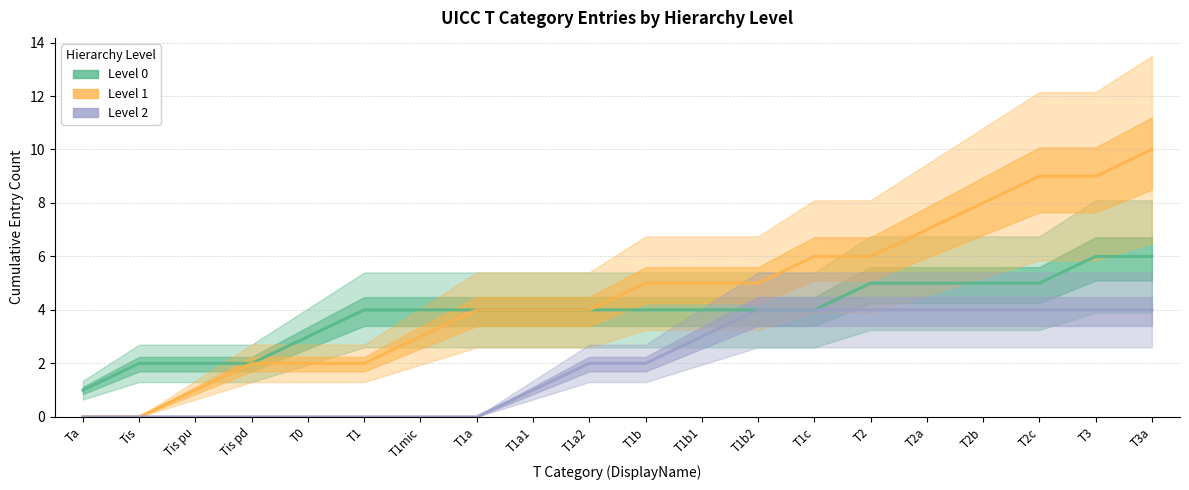

True or false: Level 1 and Level 2 cross at least once.

False